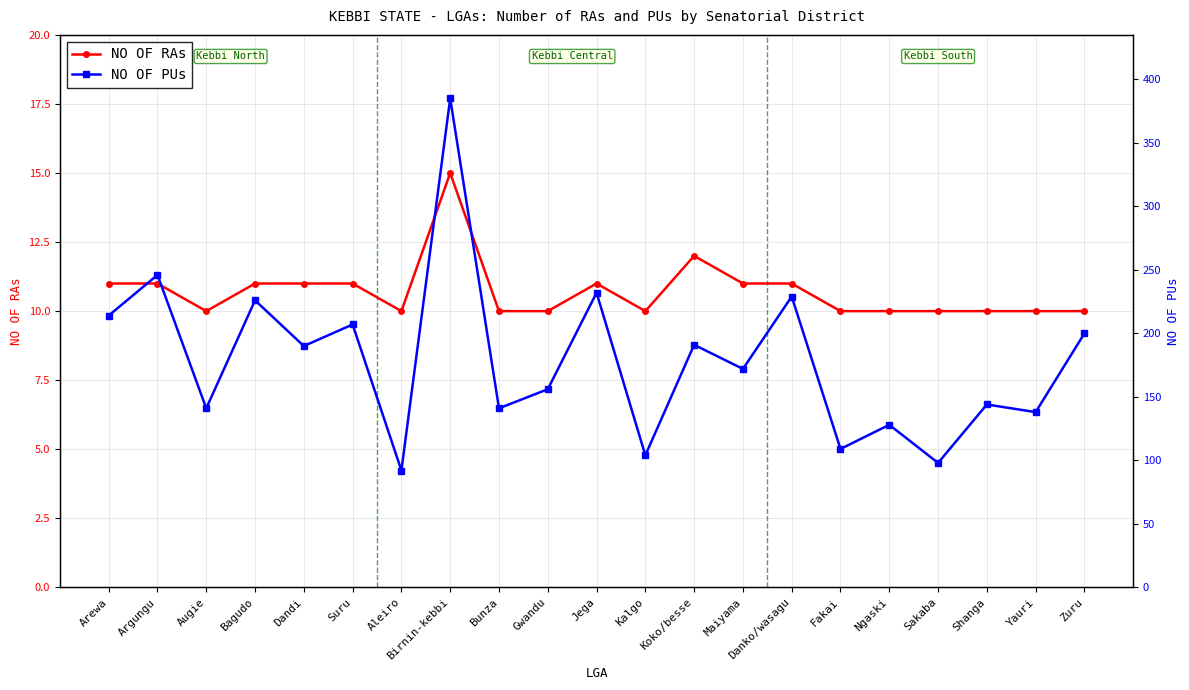

The value of NO OF RAs at Gwandu is 10. True or false?

True